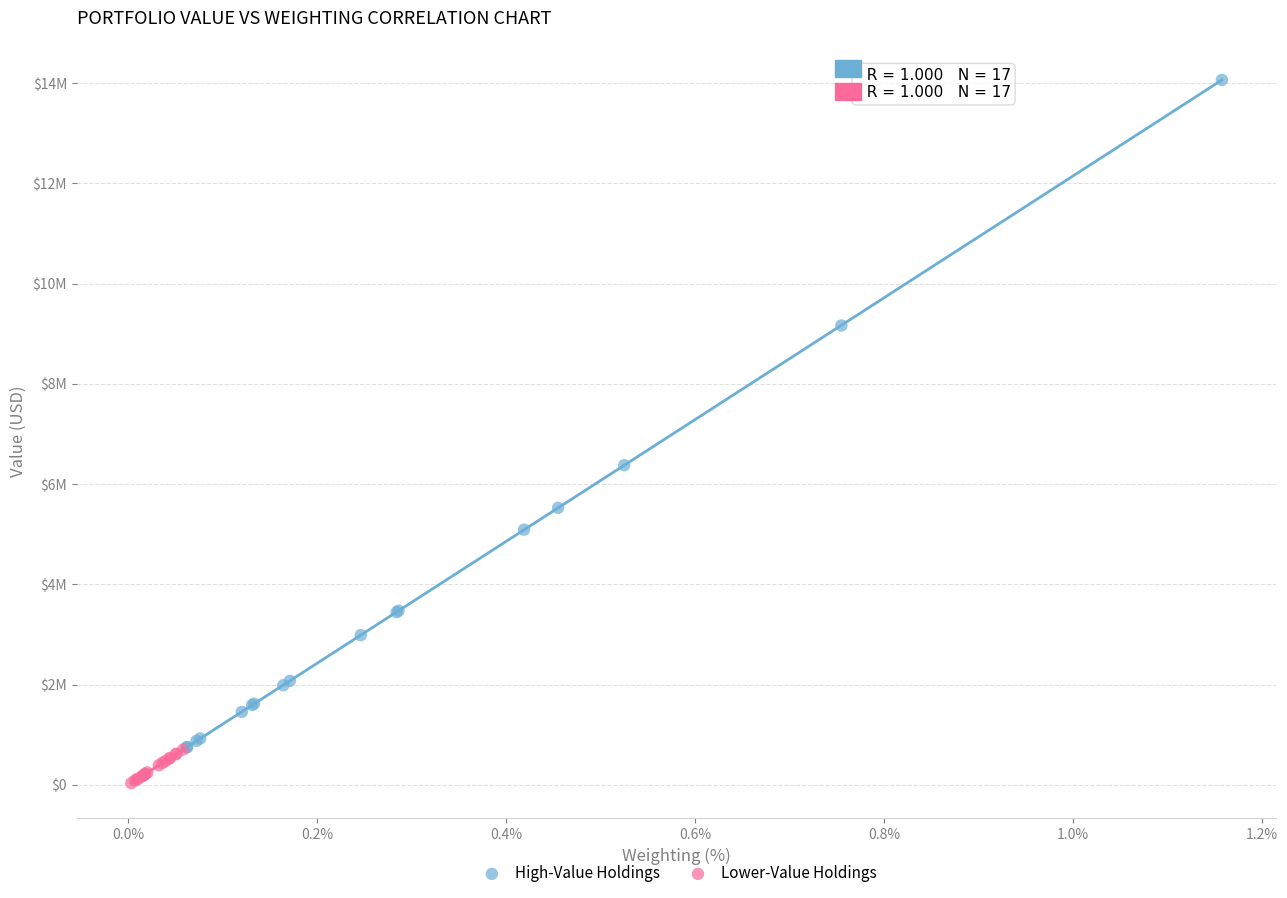

What are all the series names shown in the legend?

High-Value Holdings, Lower-Value Holdings